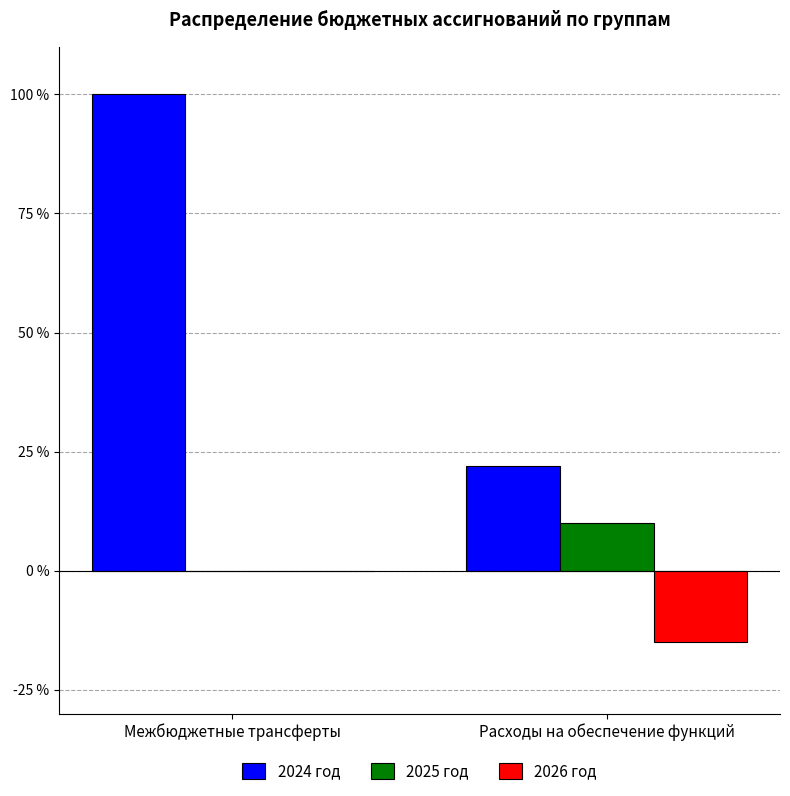

The 2025 год series shows 15 at Расходы на обеспечение функций. True or false?

False